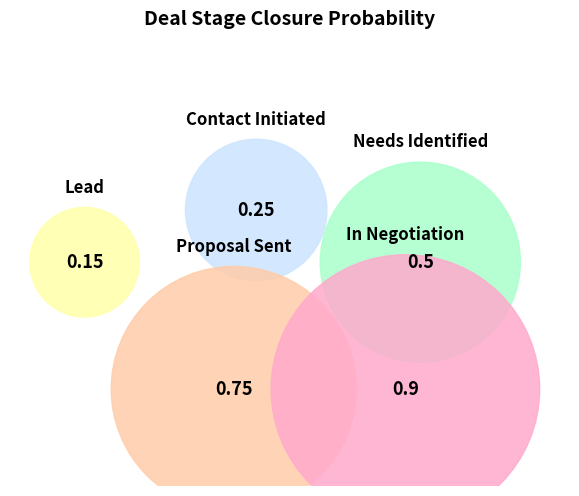

To the nearest percent, what is the combined percentage of Needs Identified and Contact Initiated?

29%